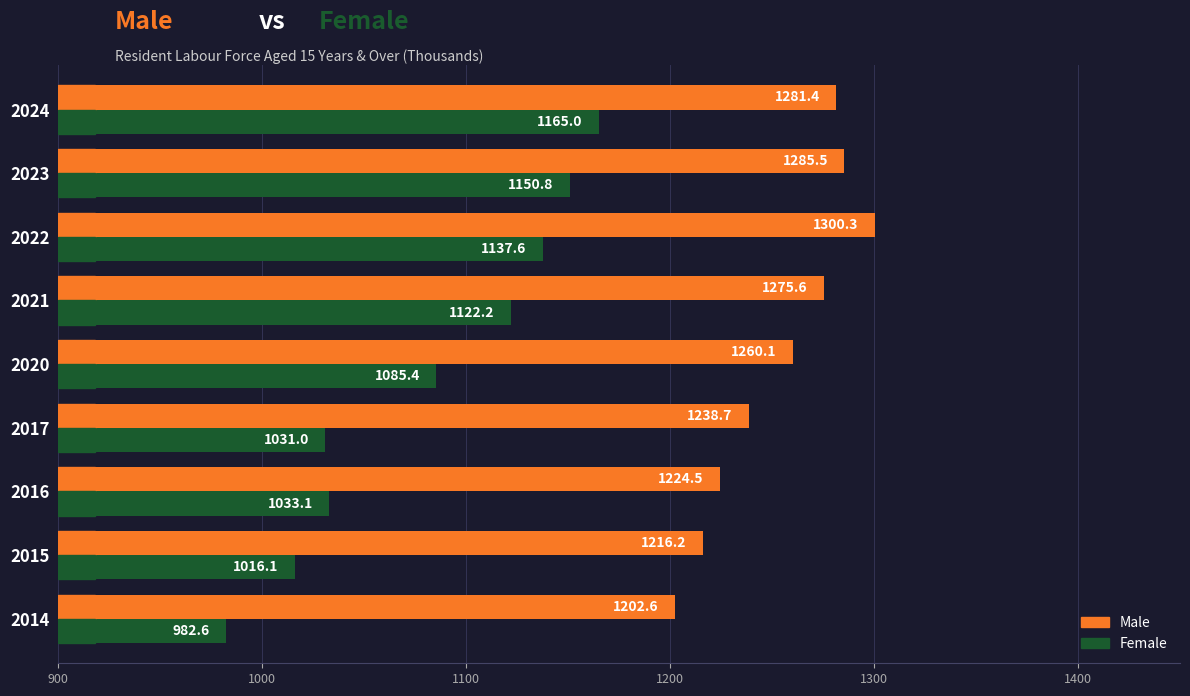

Which series has the largest total across all categories?

Male